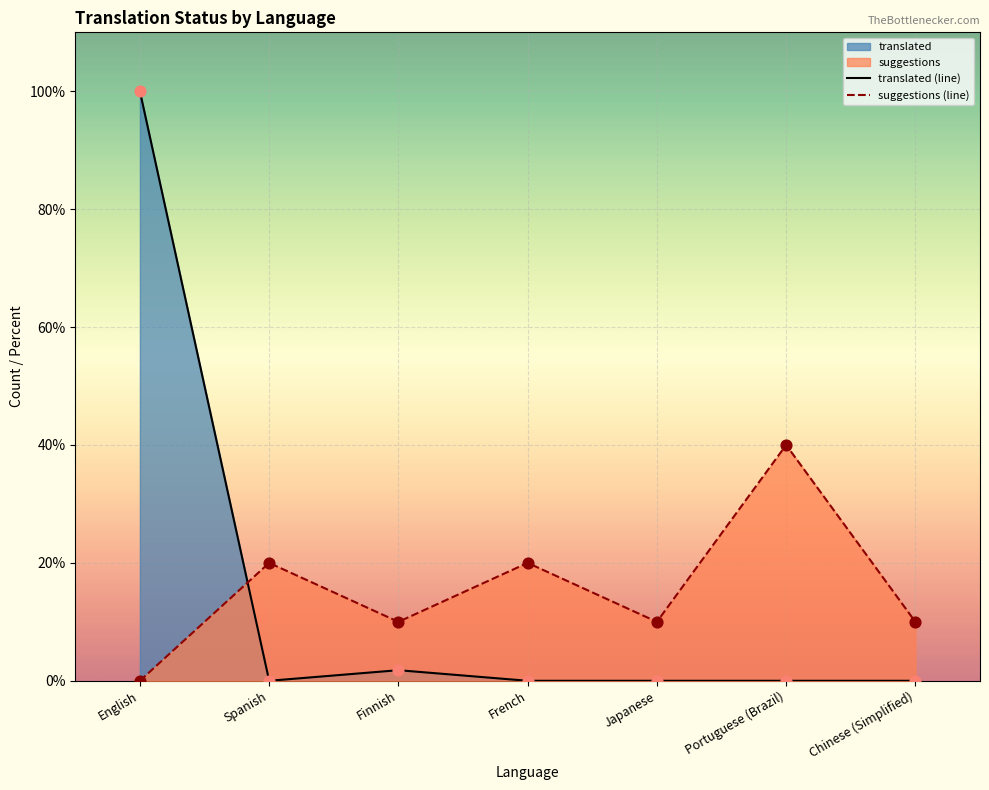

At which category is the sum across all series the highest?

English